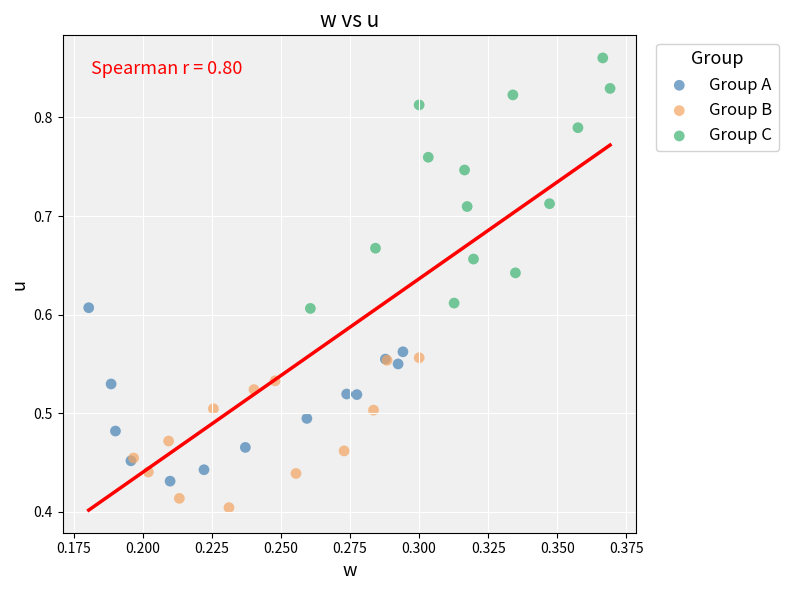

Which series contains the highest Y value?

Group C